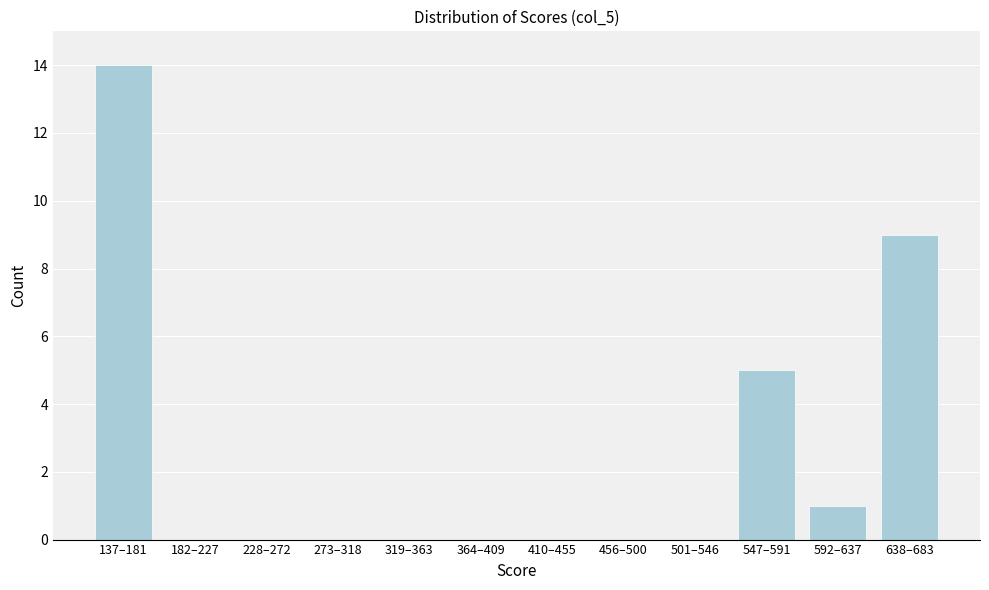

Reading right to left, transcribe all the data shown in this chart.

638–683=9	592–637=1	547–591=5	501–546=0	456–500=0	410–455=0	364–409=0	319–363=0	273–318=0	228–272=0	182–227=0	137–181=14